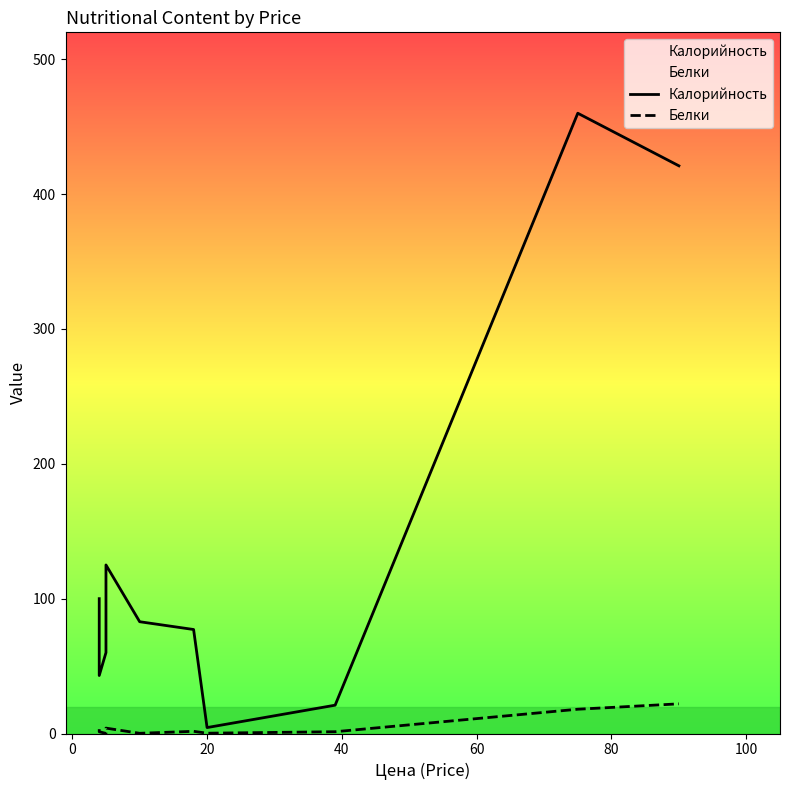

Reading right to left, list all the values displayed in this chart.

Калорийность: 421.0	460.0	21.0	4.4	77.1	82.9	125.0	60.0	43.0	100.0
Белки: 22.0	18.0	1.3	0.2	1.6	0.1	4.0	0.1	1.3	3.2